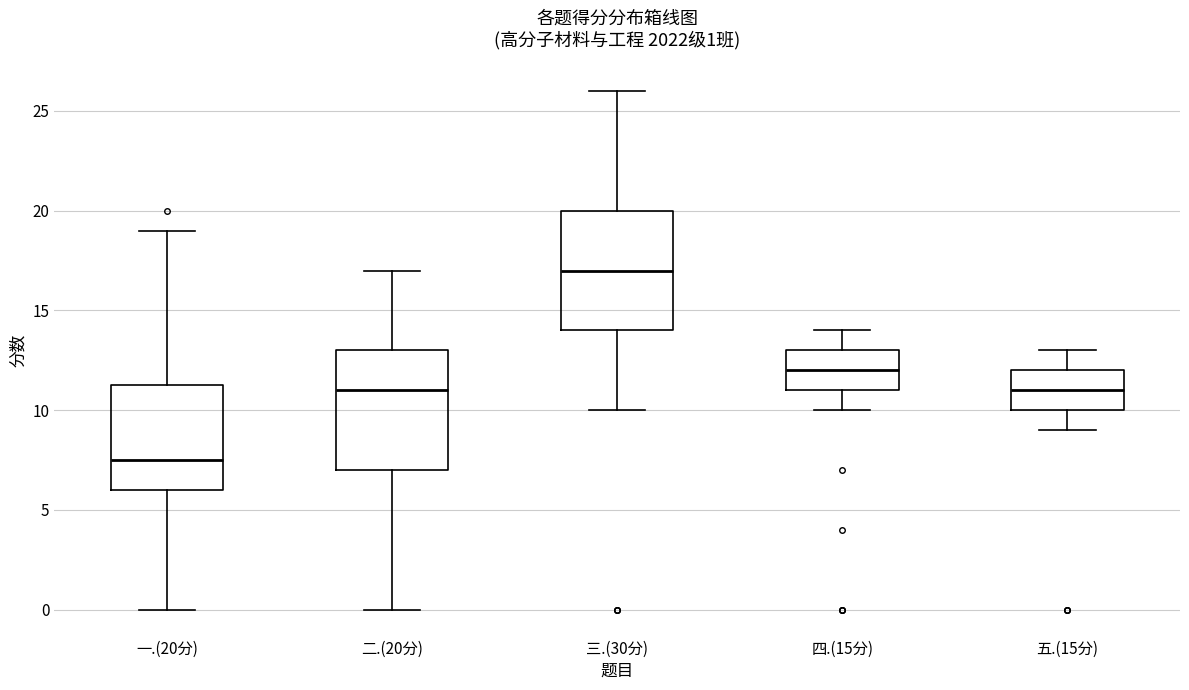

Which box's median line is the highest?

三.(30分)